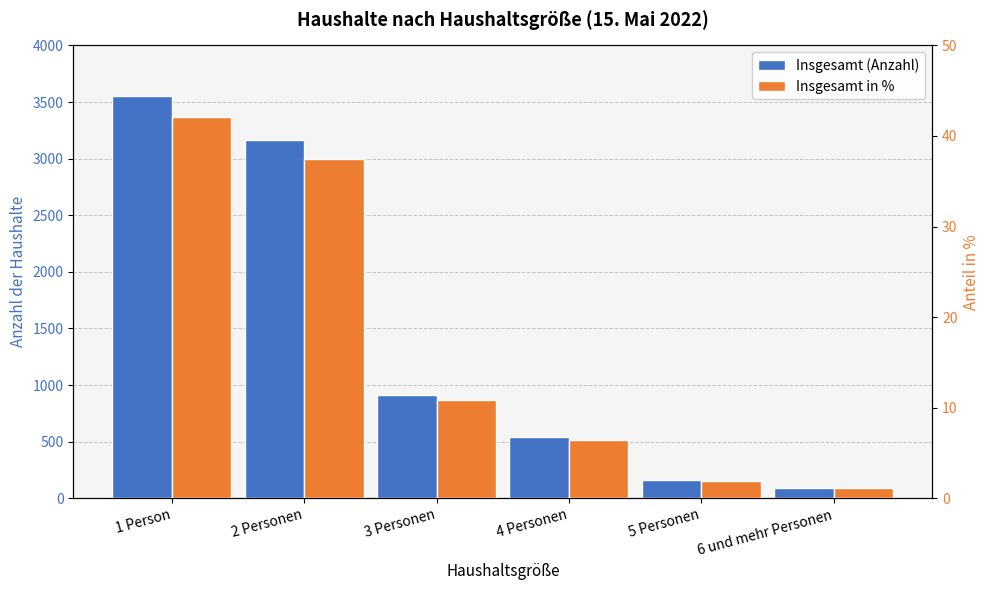

Reading left to right, extract all data points from this chart.

Insgesamt (Anzahl): 1 Person=3555.0	2 Personen=3165.0	3 Personen=913.0	4 Personen=539.0	5 Personen=163.0	6 und mehr Personen=89.0
Insgesamt in %: 1 Person=42.1	2 Personen=37.5	3 Personen=10.8	4 Personen=6.4	5 Personen=1.9	6 und mehr Personen=1.1